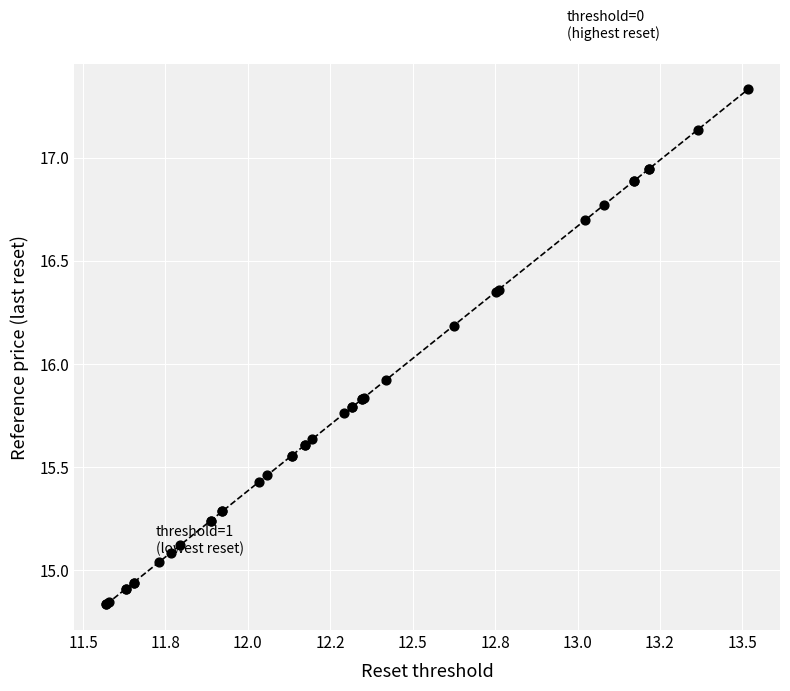

What Y value in the scatter plot is closest to 16?

15.9